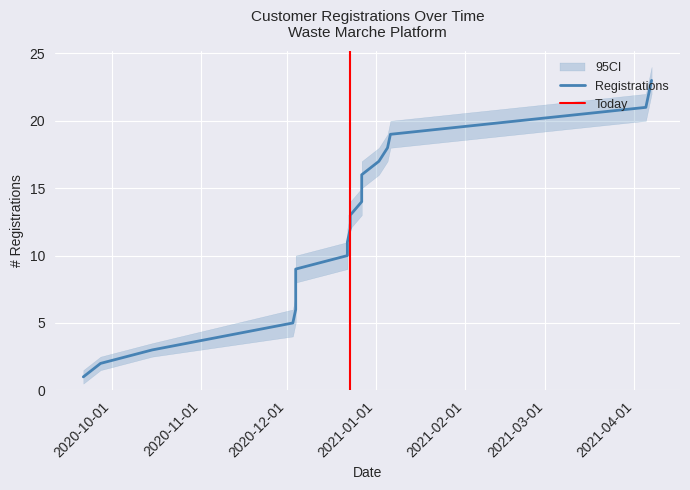

What is the sum of all Registrations values?

252.0